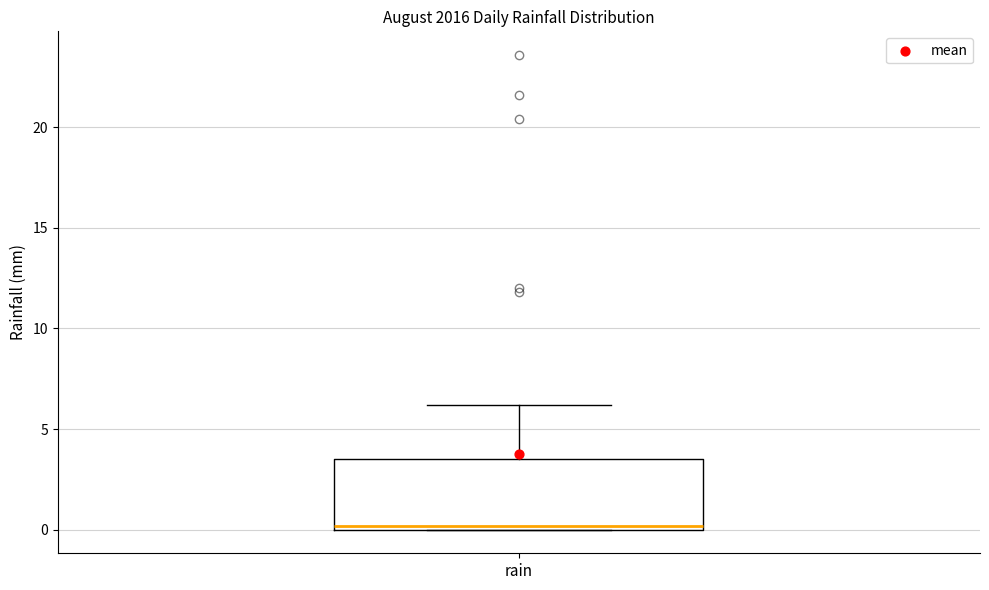

Read this box plot against the y-axis: the position of the median line, the range covered by the box, and the ends of both whiskers. The values are not printed on the chart, so give them approximately, as read against the axis.

median 0.0 (just above the box's lower edge), box 0.0 to 3.5, whiskers 0.0 to 6.0